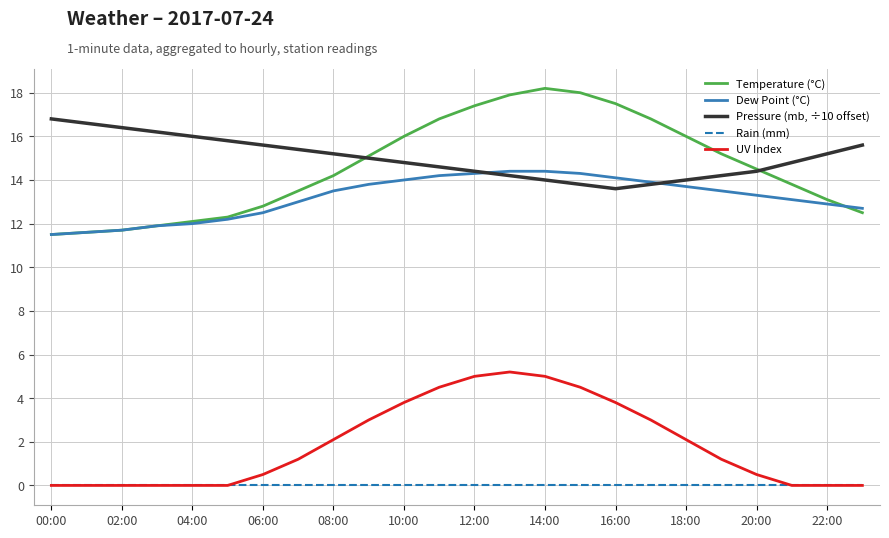

Which series has the largest range (max minus min)?

Temperature (°C)